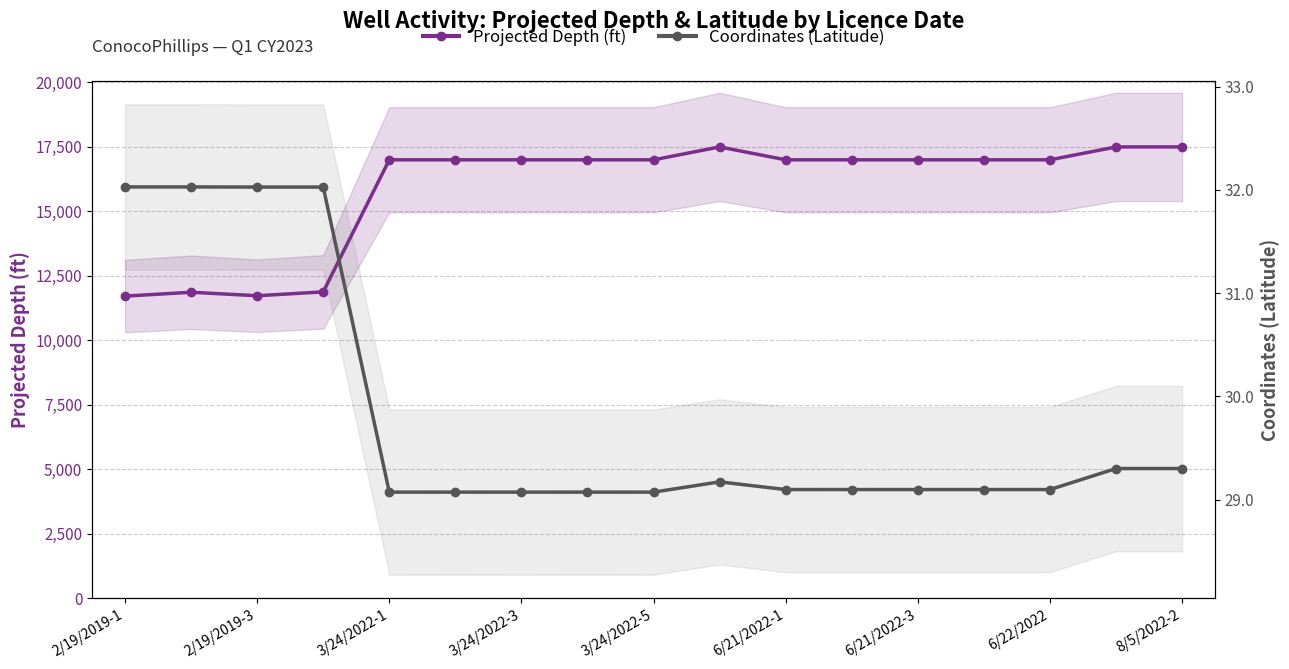

Which series has the largest total across all categories?

Projected Depth (ft)